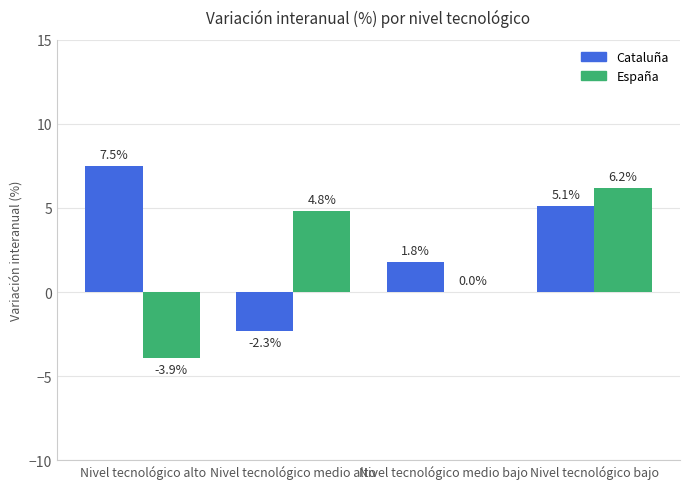

Which series has the largest total across all categories?

Cataluña